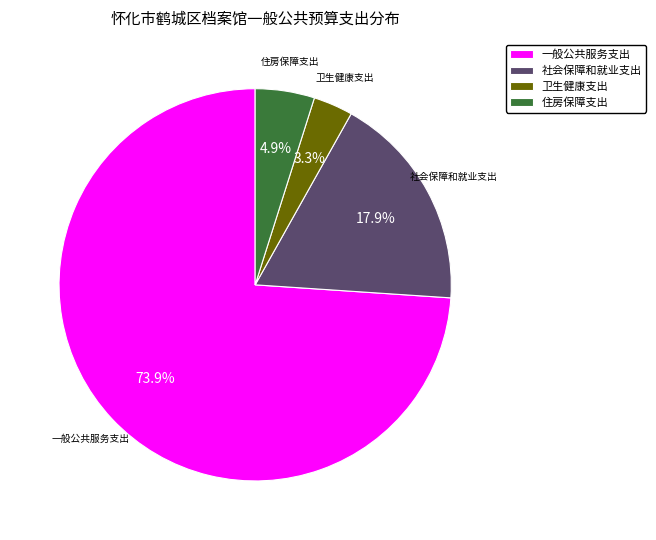

Count the number of slices in the pie.

4